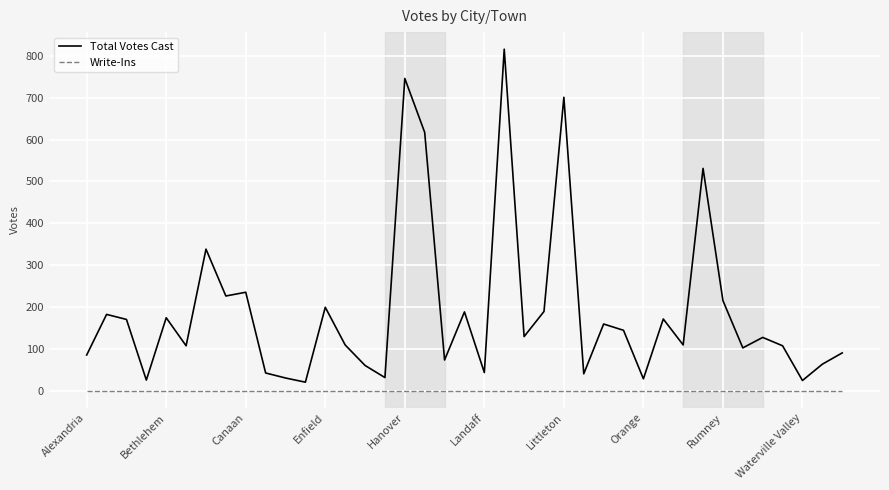

Rank the series by their average value, from lowest to highest.

Write-Ins, Total Votes Cast